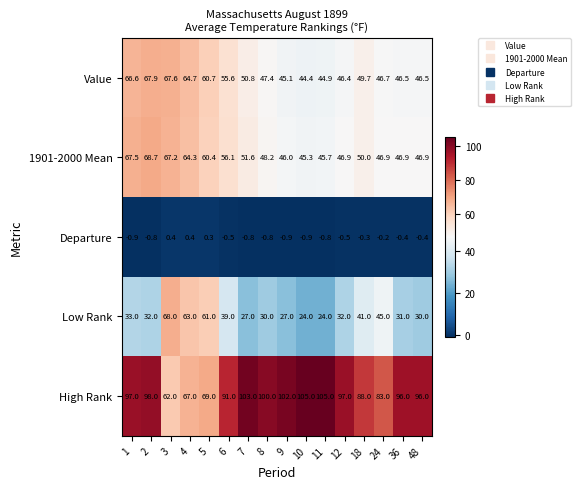

What is the total value across all series at 36?

220.0